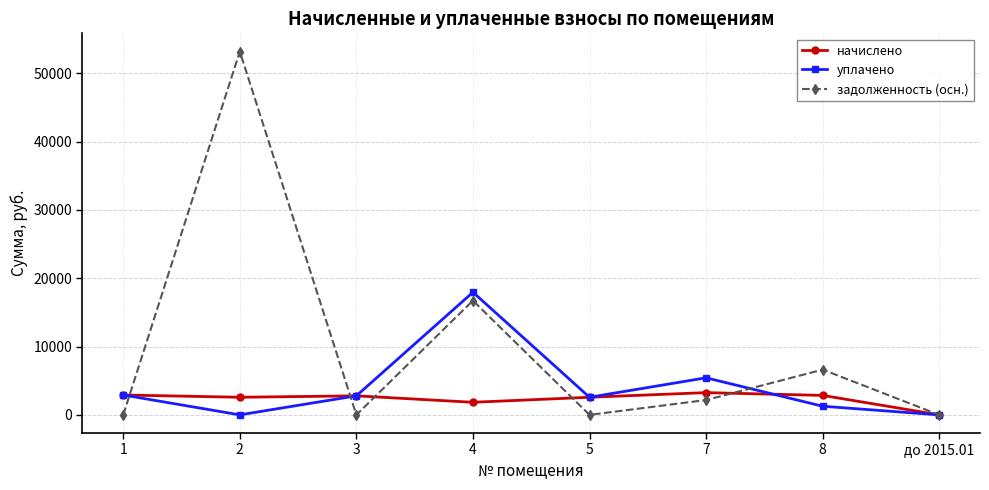

What is the greatest value displayed?

53194.0